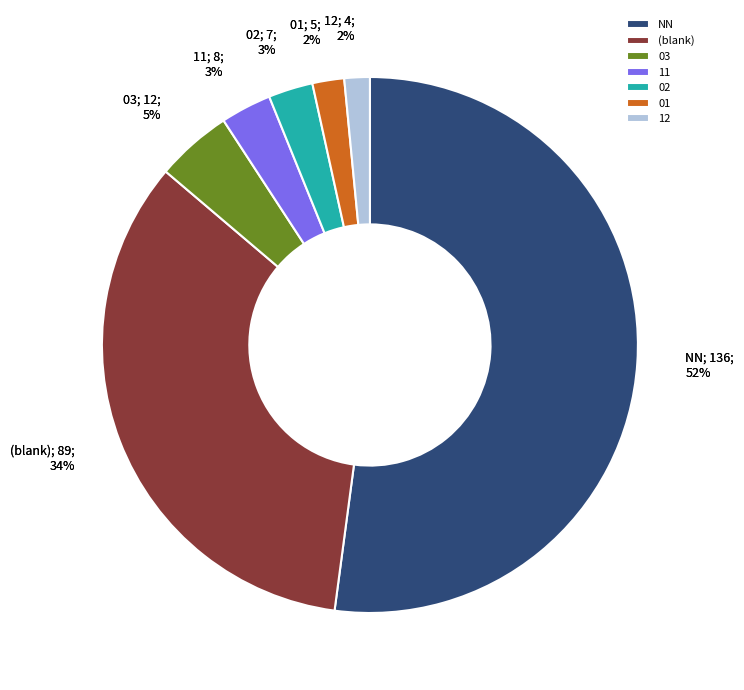

What percentage is NOT represented by 03?

95.4%